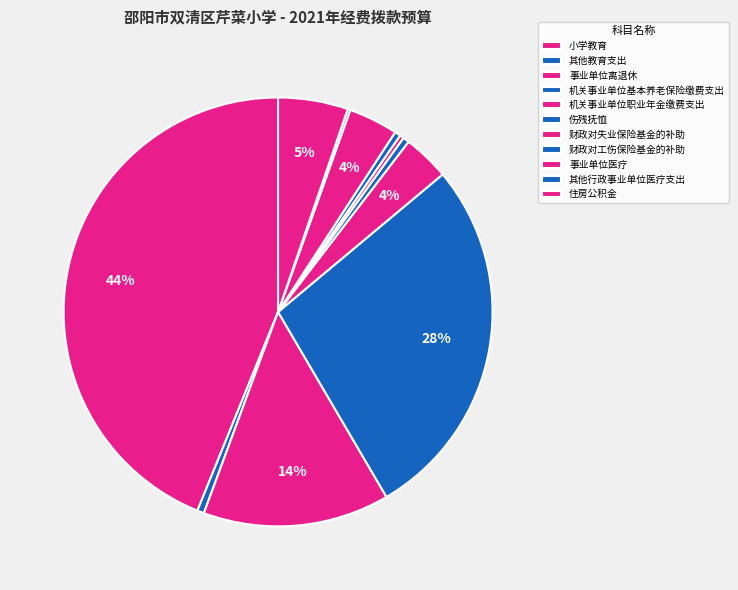

Rank the categories by value from lowest to highest.

其他行政事业单位医疗支出, 财政对失业保险基金的补助, 财政对工伤保险基金的补助, 伤残抚恤, 其他教育支出, 机关事业单位职业年金缴费支出, 事业单位医疗, 住房公积金, 事业单位离退休, 机关事业单位基本养老保险缴费支出, 小学教育